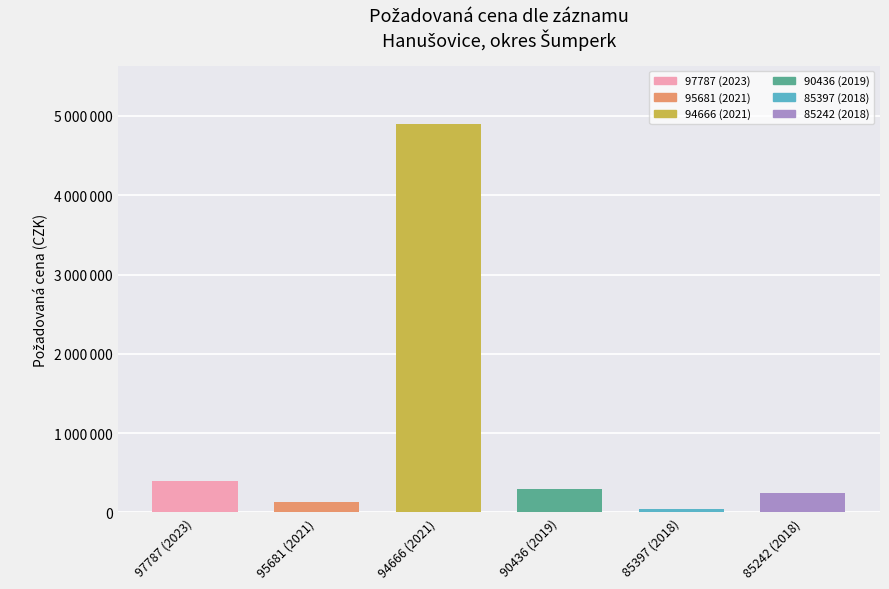

The value at 85397 (2018) is 48000. True or false?

True